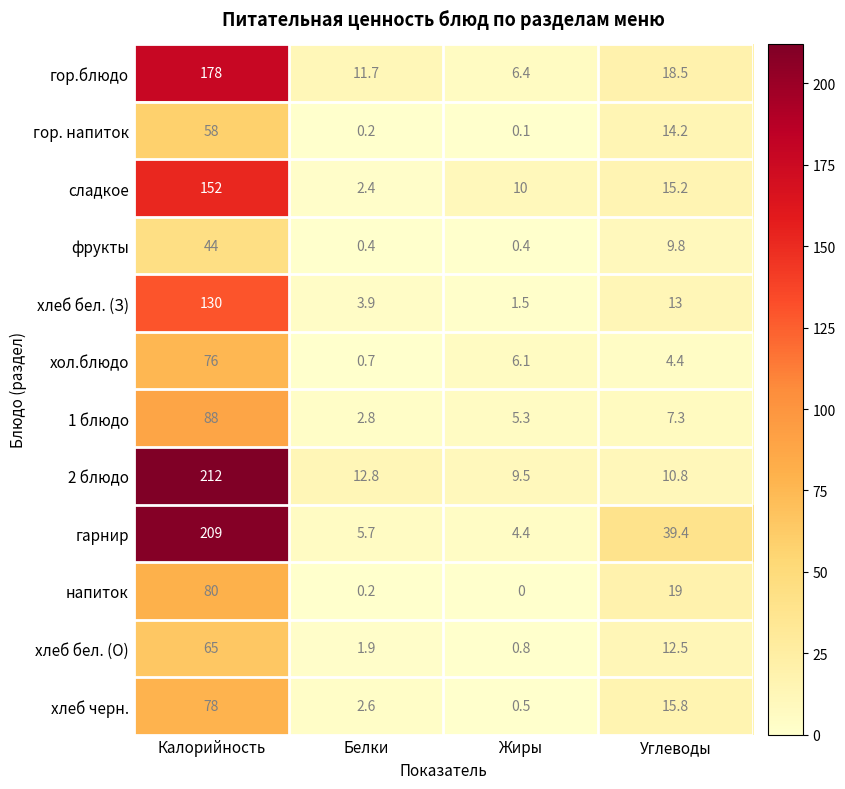

The value of напиток at Жиры is -41.3. True or false?

False